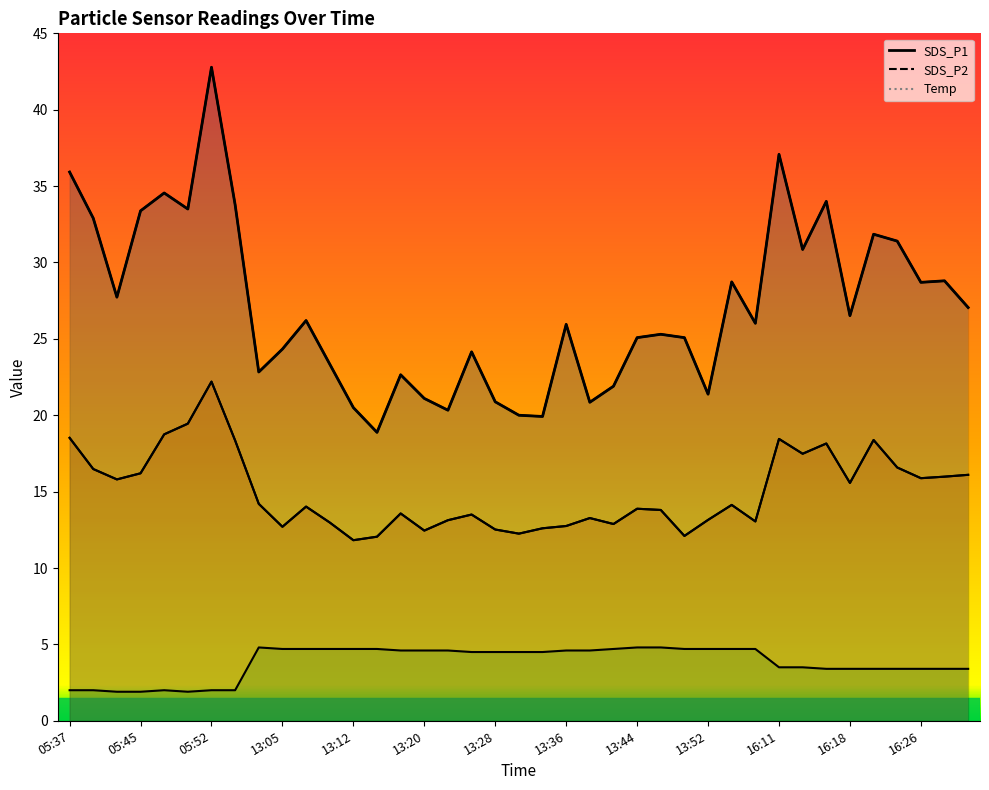

What position from the right is 16:11?

9